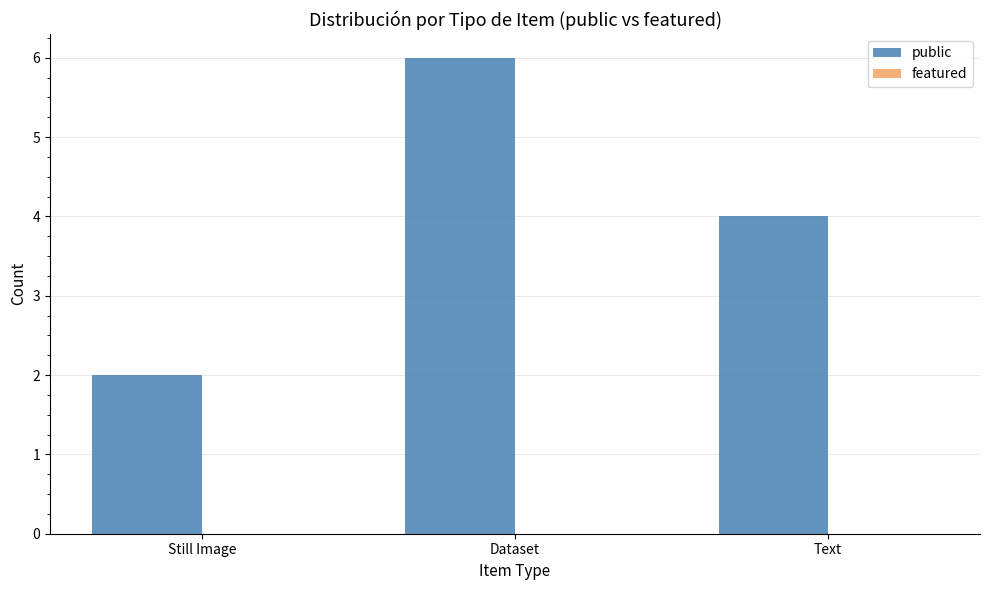

Which label corresponds to the smallest value in the chart?

Still Image